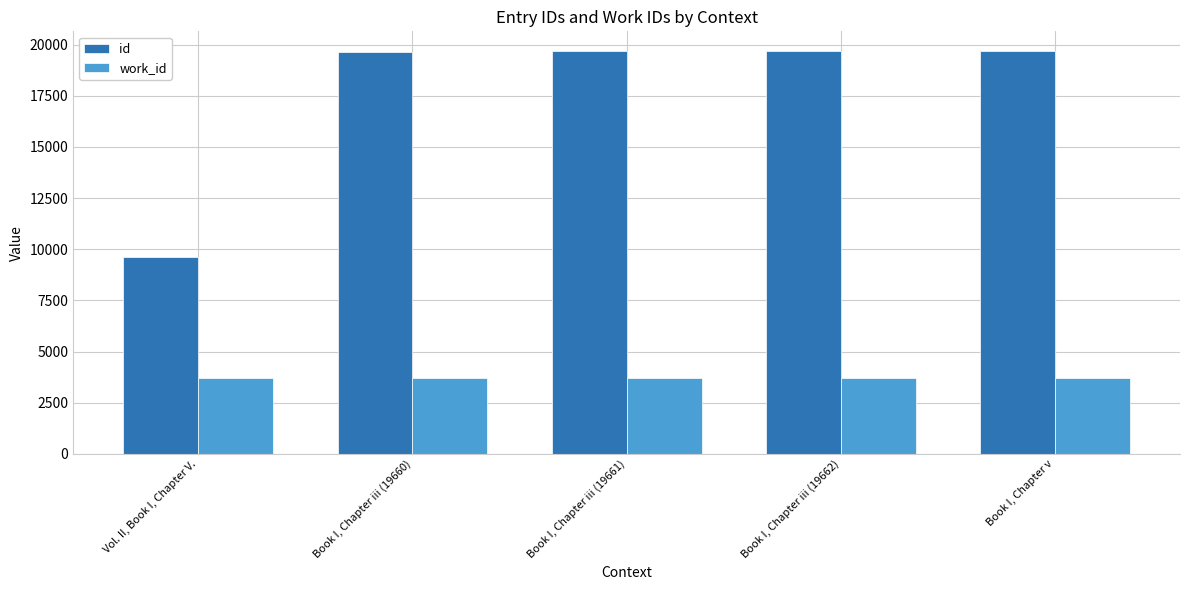

Rank the series at Book I, Chapter iii (19662) from highest to lowest value.

id, work_id